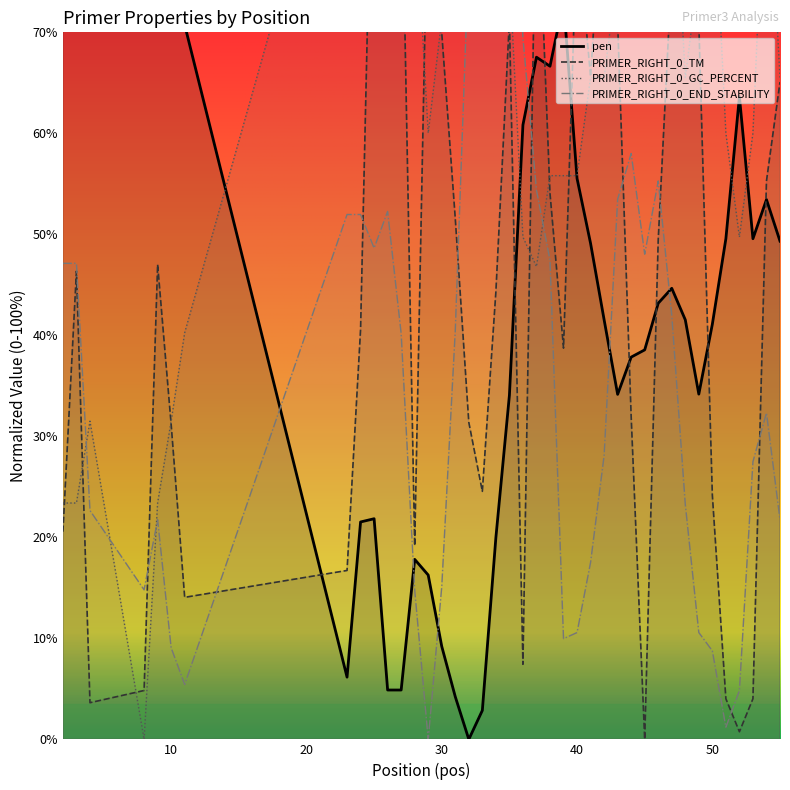

What are all the series names shown in the legend?

pen, PRIMER_RIGHT_0_TM, PRIMER_RIGHT_0_GC_PERCENT, PRIMER_RIGHT_0_END_STABILITY